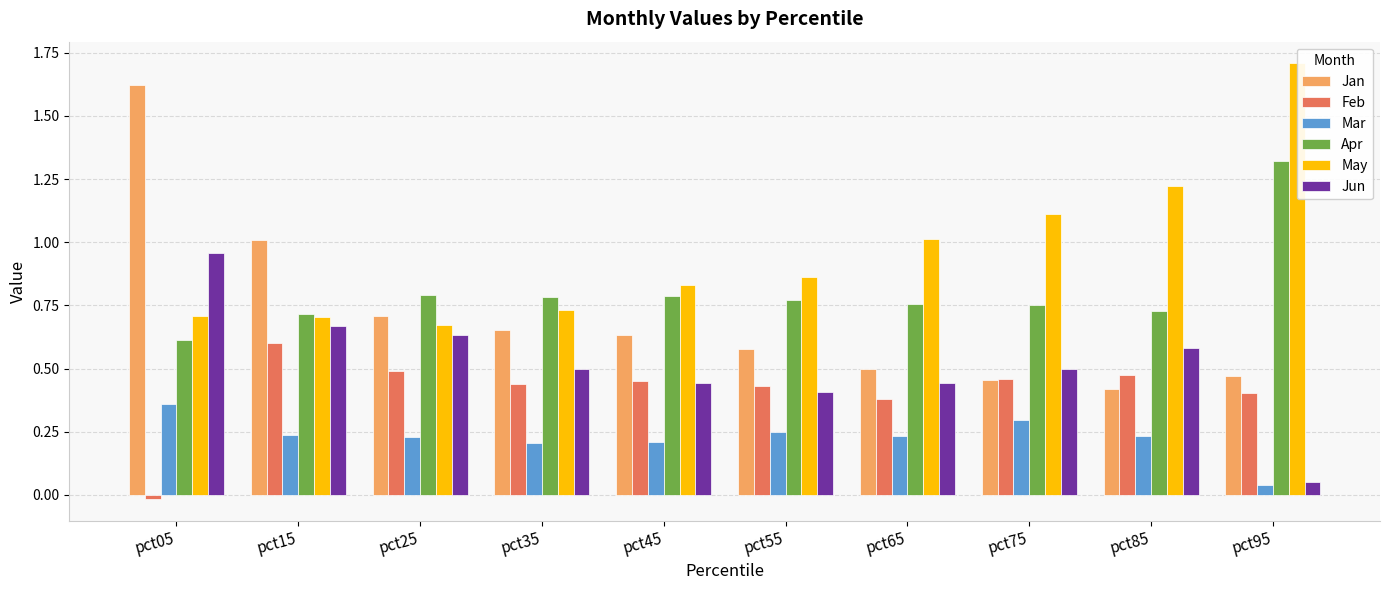

Rank the series by their maximum value, from lowest to highest.

Mar, Feb, Jun, Apr, Jan, May